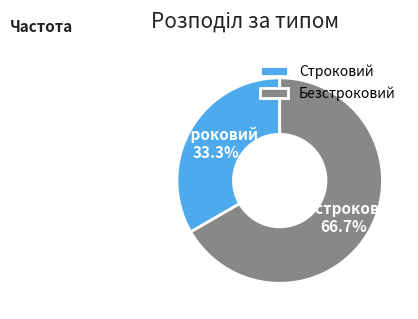

Rank the categories by value from highest to lowest.

Безстроковий, Строковий